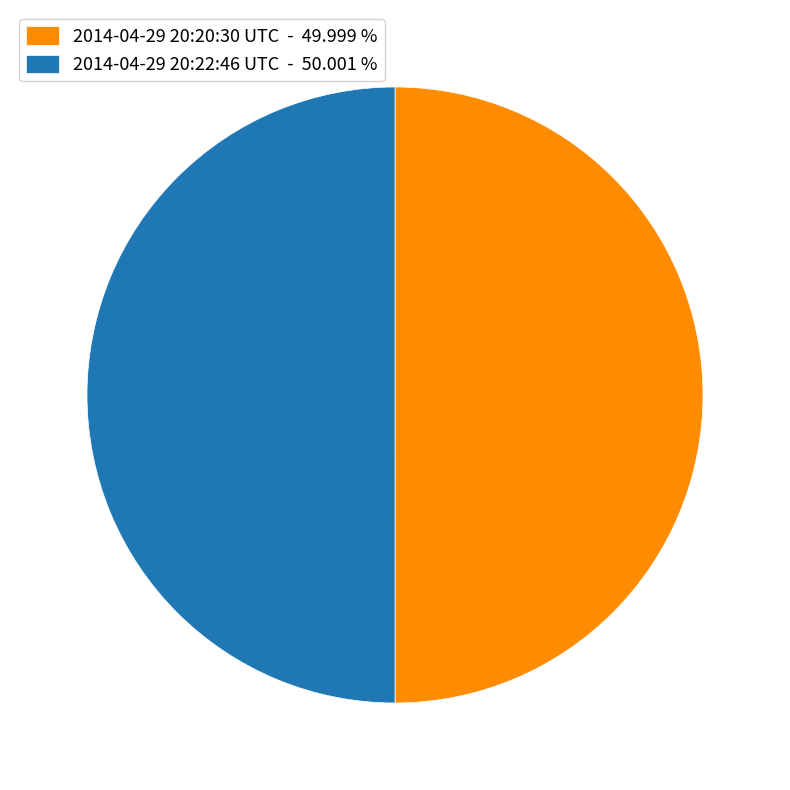

How many slices are in this pie chart?

2